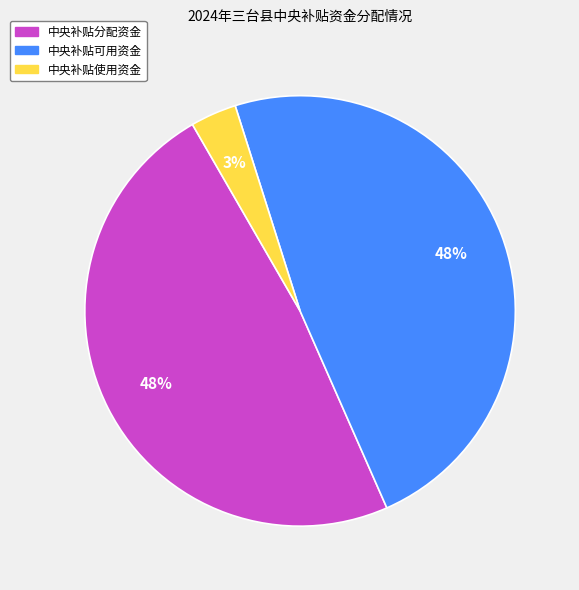

To the nearest percent, what is the difference between the largest and smallest slice percentages?

45%